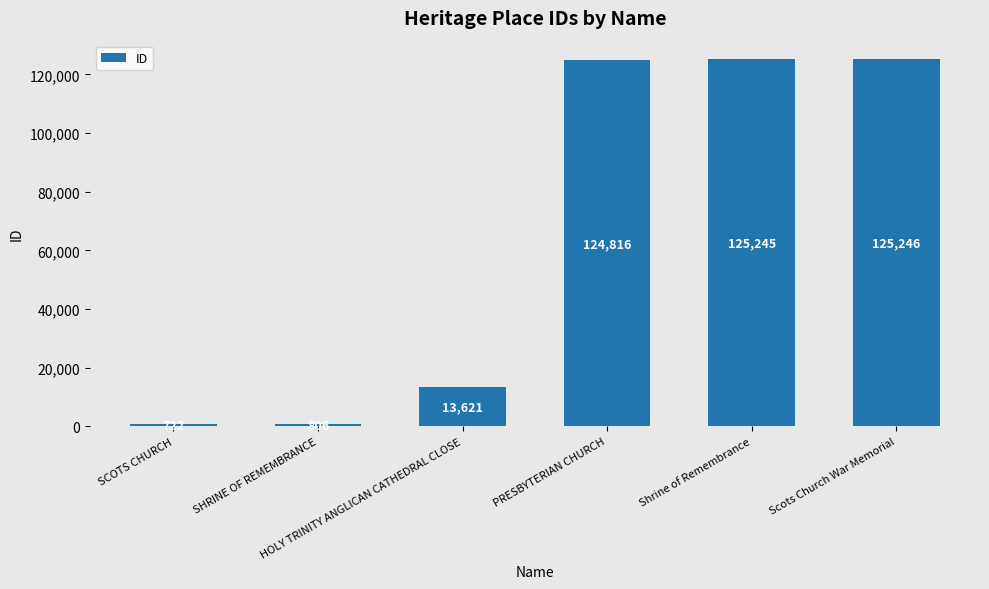

At which label is the value closest to 62984?

HOLY TRINITY ANGLICAN CATHEDRAL CLOSE